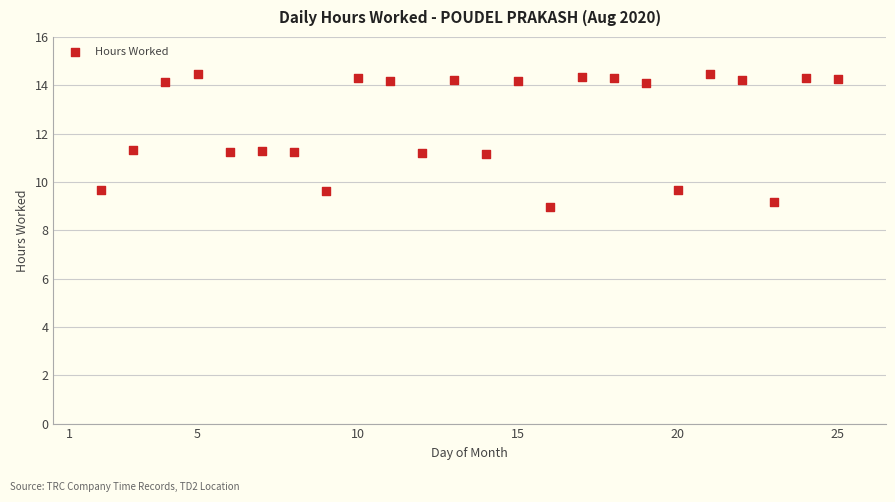

What is the range of Y values (max minus min)?

5.5